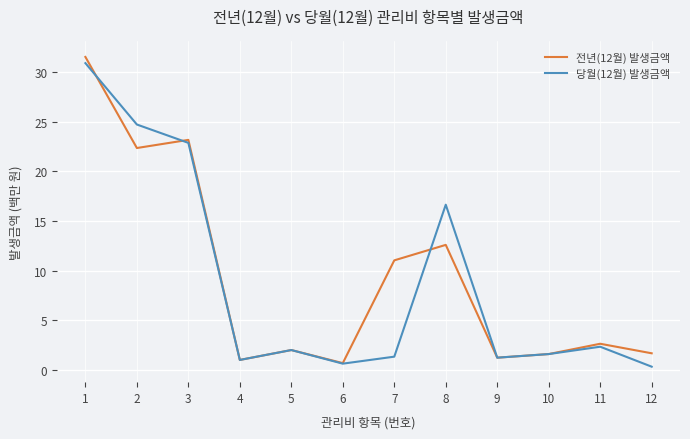

What is the minimum value shown in the chart?

0.3